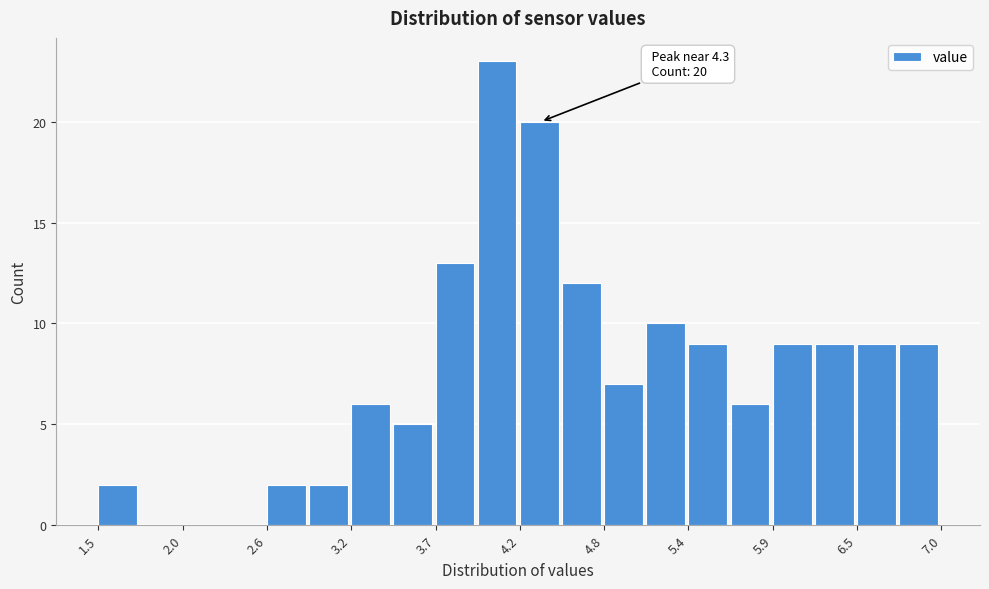

Around what value on the x-axis is the tallest bar? Give the approximate position of its centre, as read against the axis.

4.1